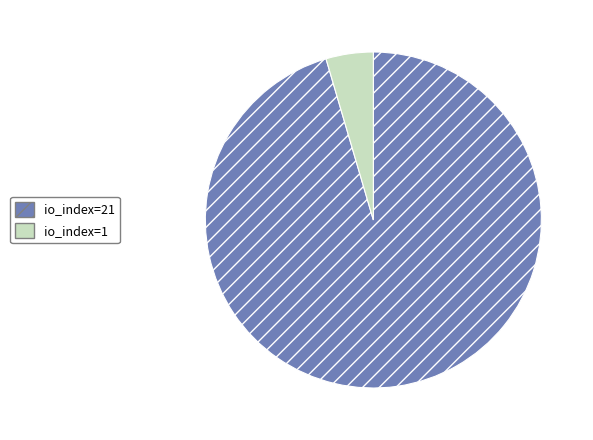

Do io_index=21 and io_index=1 together represent more than half of the pie?

Yes